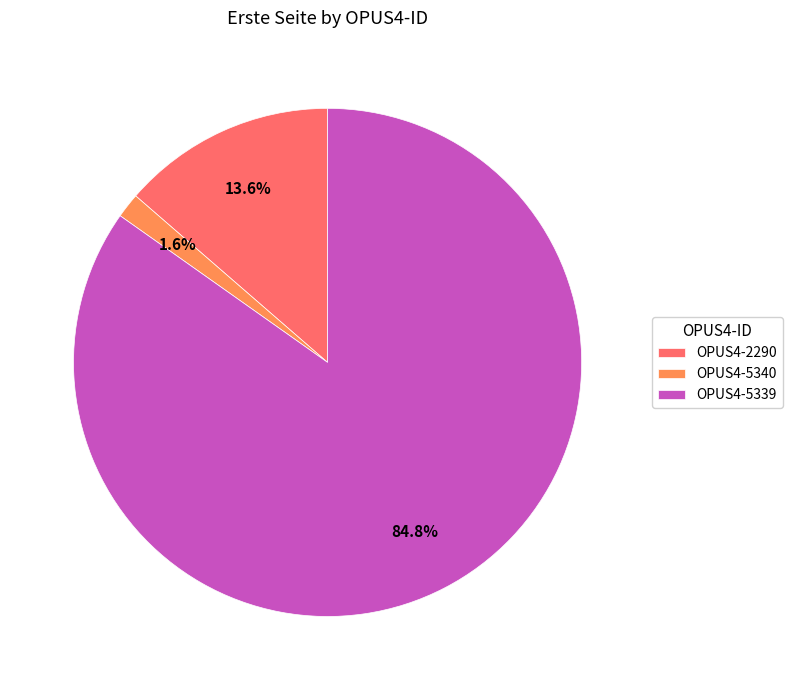

What percentage is the OPUS4-5339 slice, to the nearest percent?

85%